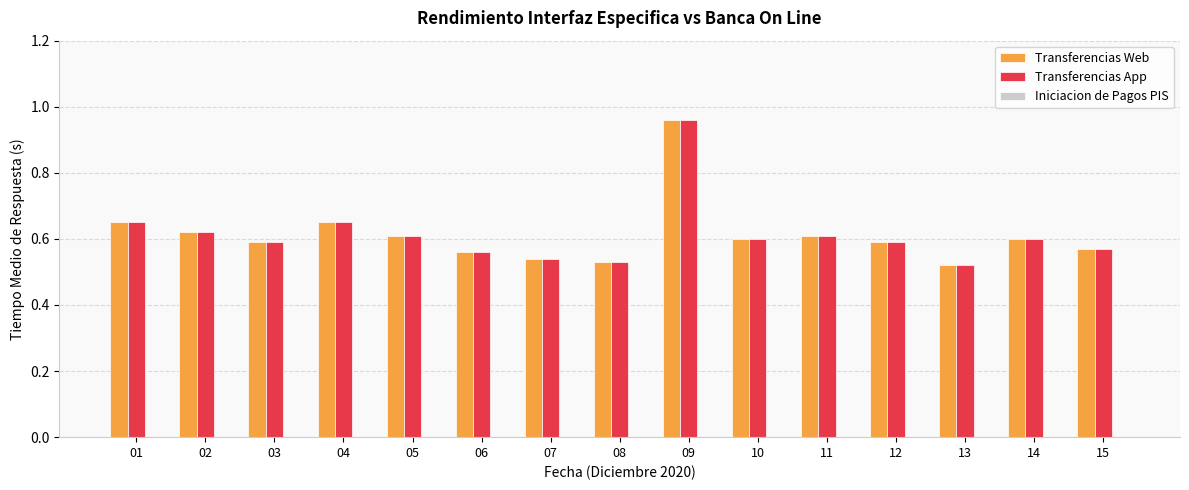

At which label does Transferencias Web reach its minimum?

13